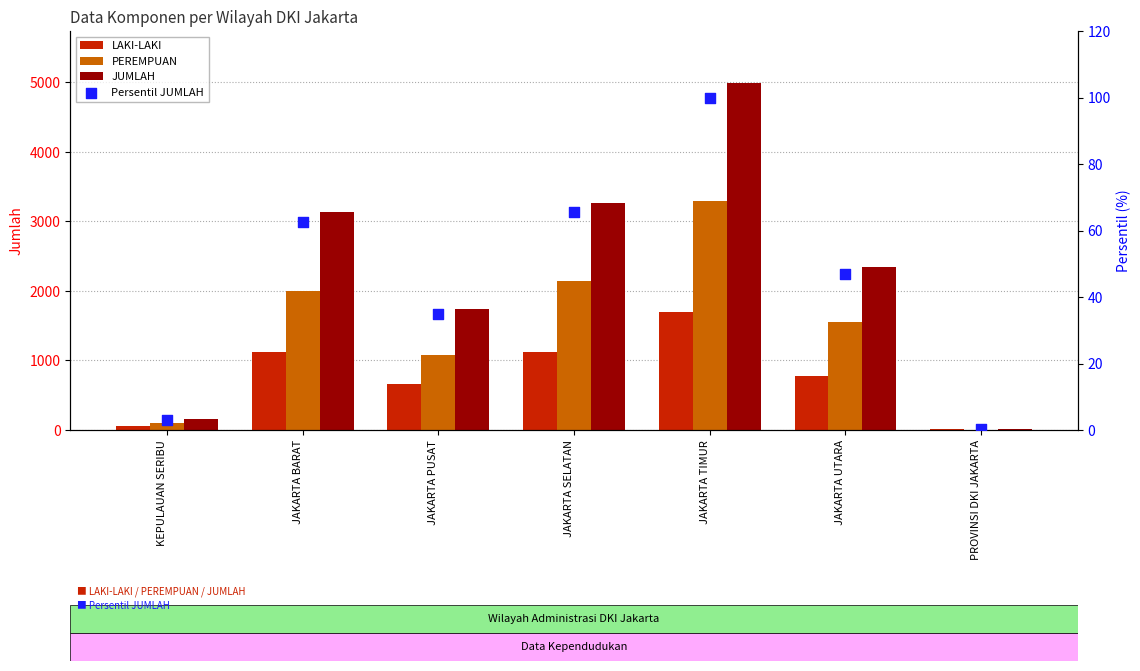

Which series has the largest total across all categories?

JUMLAH